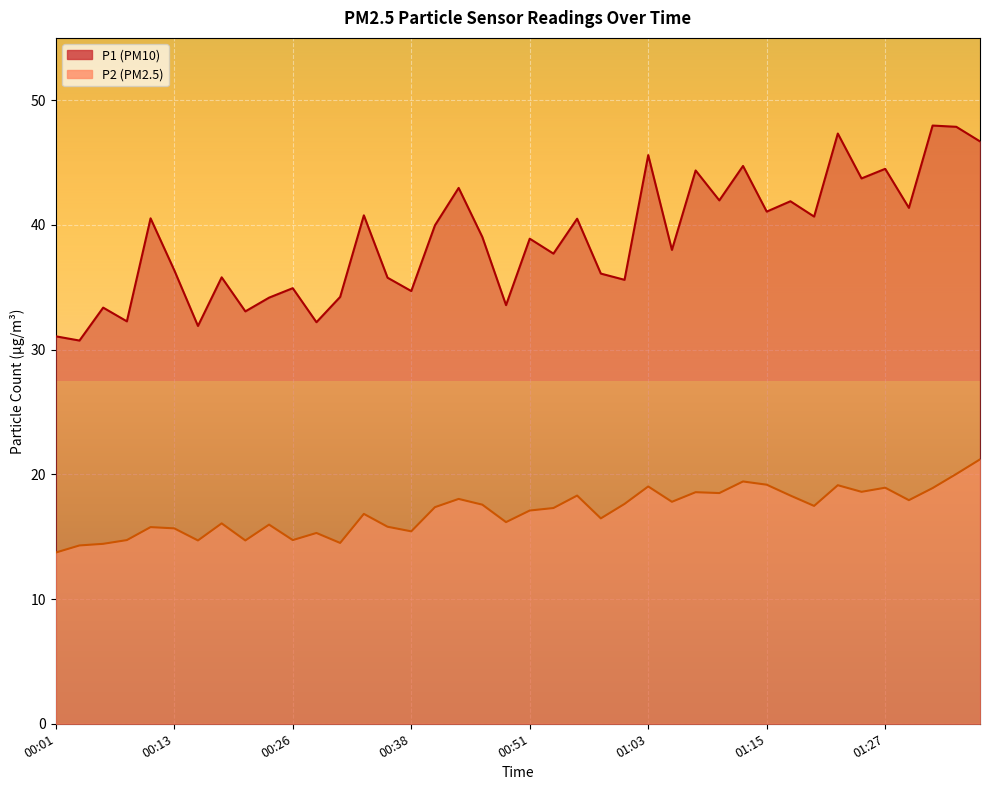

Reading left to right, extract all data points from this chart.

P1: 31.1	30.7	33.4	32.3	40.5	36.4	31.9	35.8	33.1	34.2	34.9	32.2	34.2	40.8	35.8	34.7	40.0	43.0	39.0	33.6	38.9	37.7	40.5	36.1	35.6	45.6	38.0	44.4	42.0	44.7	41.1	41.9	40.7	47.3	43.7	44.5	41.4	48.0	47.9	46.7
P2: 13.7	14.3	14.4	14.7	15.8	15.7	14.7	16.1	14.7	16.0	14.7	15.3	14.5	16.8	15.8	15.4	17.4	18.0	17.6	16.2	17.1	17.3	18.3	16.5	17.6	19.0	17.8	18.6	18.5	19.4	19.2	18.3	17.5	19.1	18.6	18.9	17.9	18.9	20.0	21.2